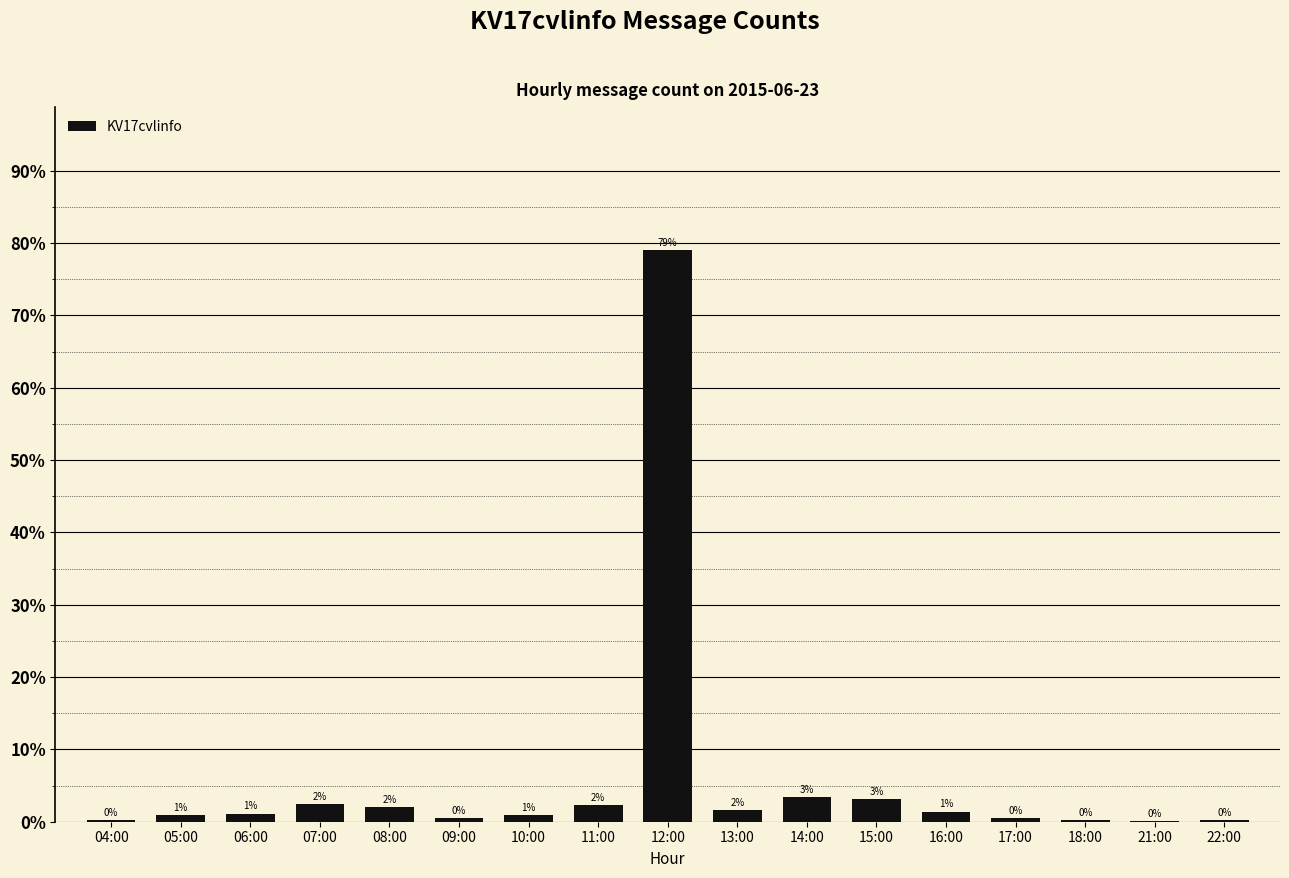

What is the minimum value shown in the chart?

0.1